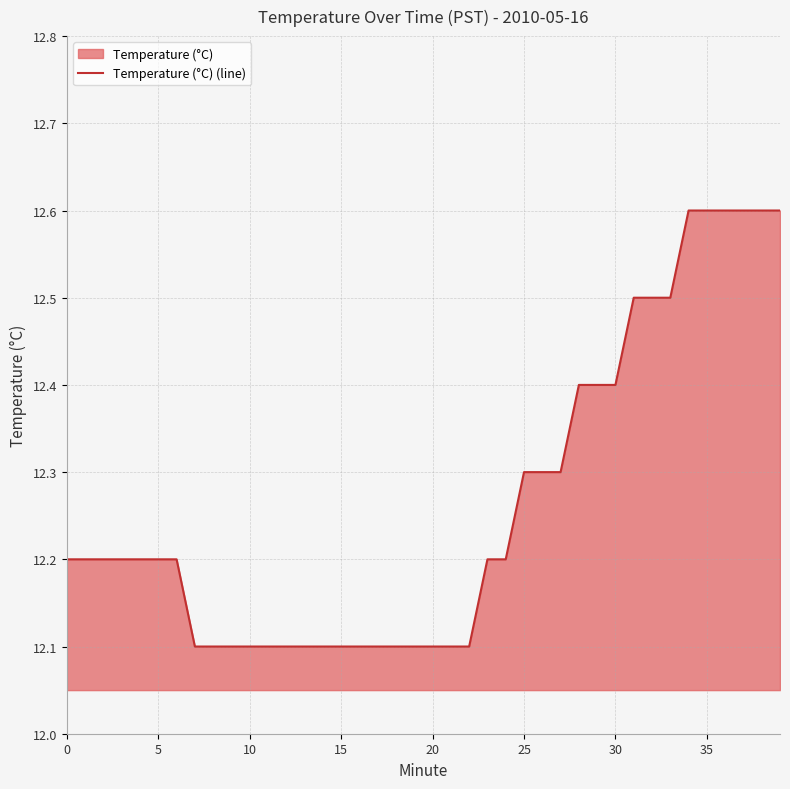

Which label corresponds to the largest value in the chart?

34